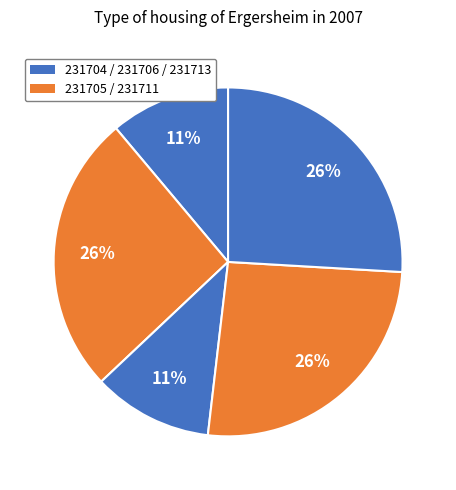

How many slices are in this pie chart?

5